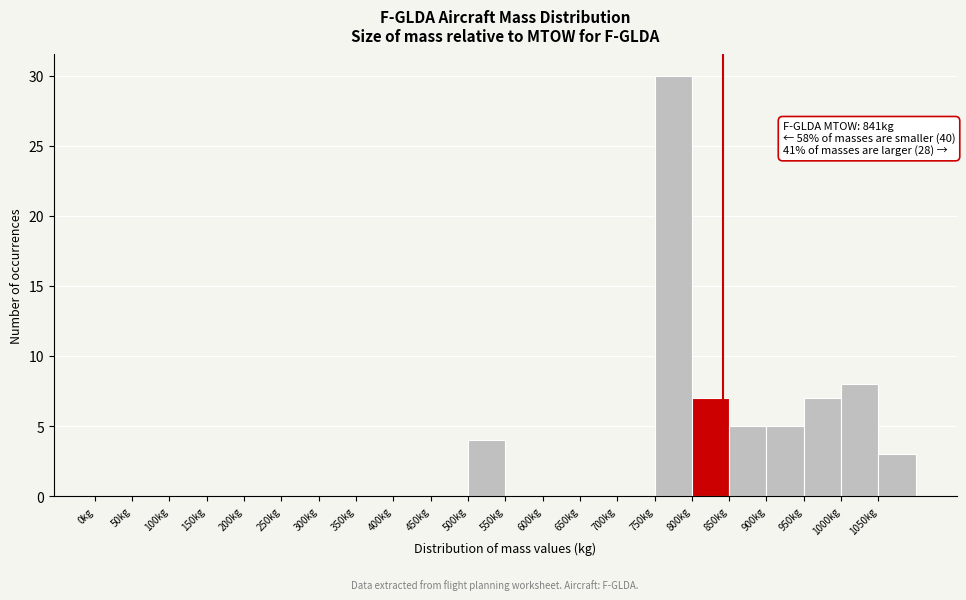

Over which range of the x-axis is the bar tallest?

750 to 800